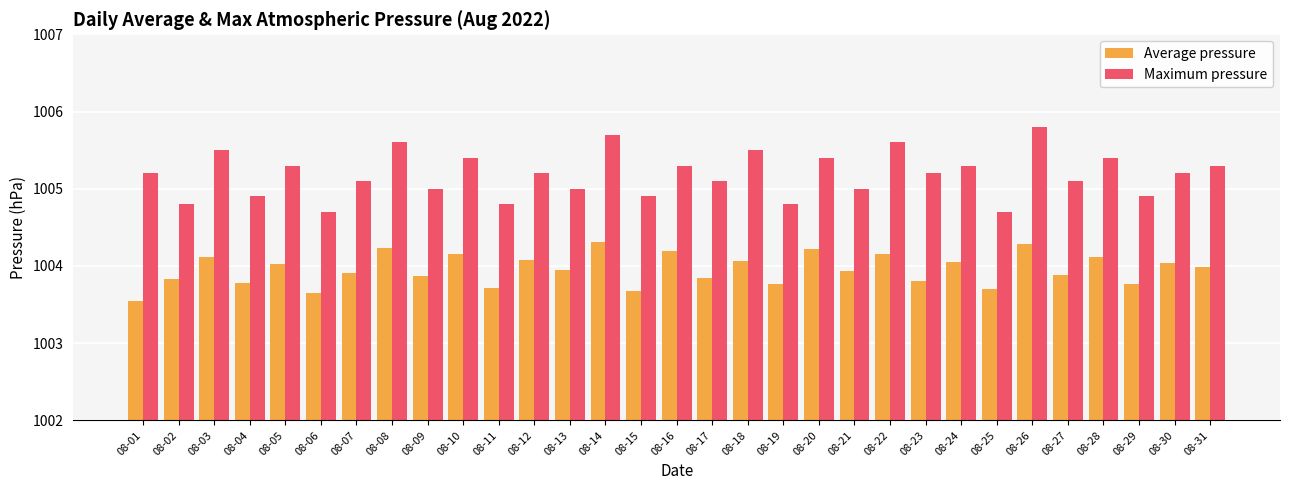

Which series has the widest spread of values?

Maximum pressure